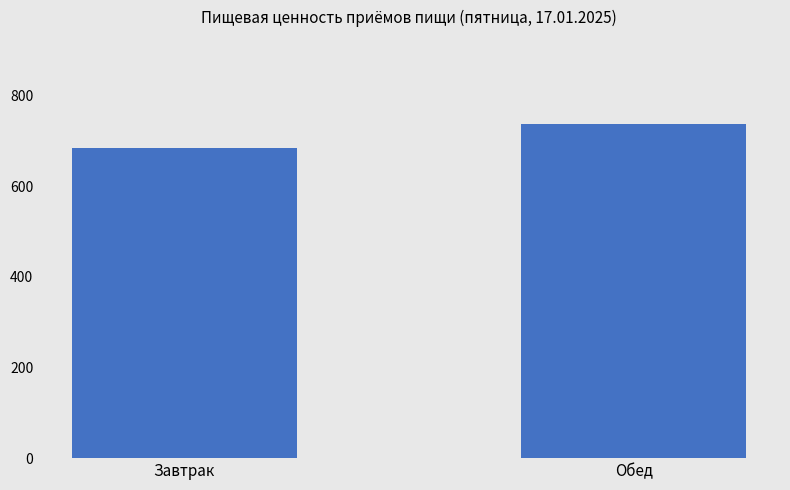

What is the label of the 1st bar from the left?

Завтрак